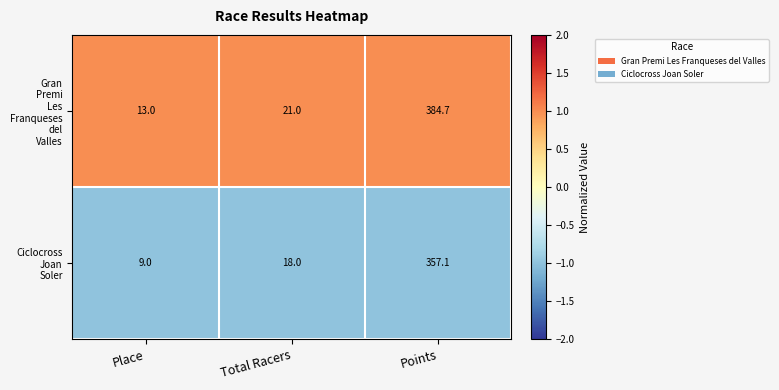

What is the minimum value shown in the chart?

9.0